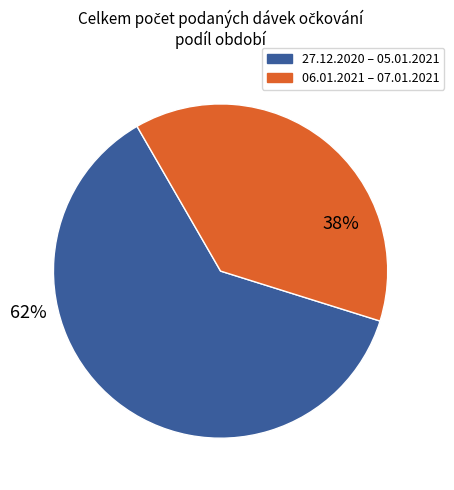

To the nearest percent, what is the average slice percentage?

50%